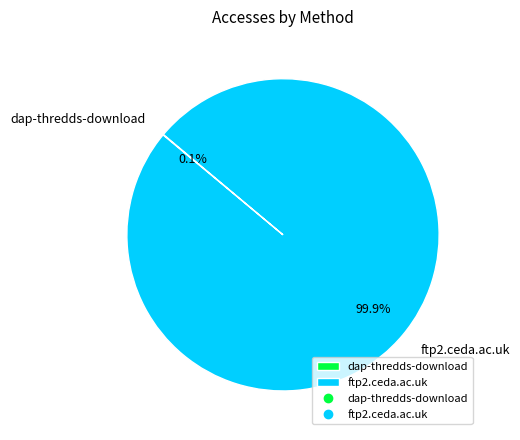

To the nearest percent, what is the difference between the largest and smallest slice percentages?

100%